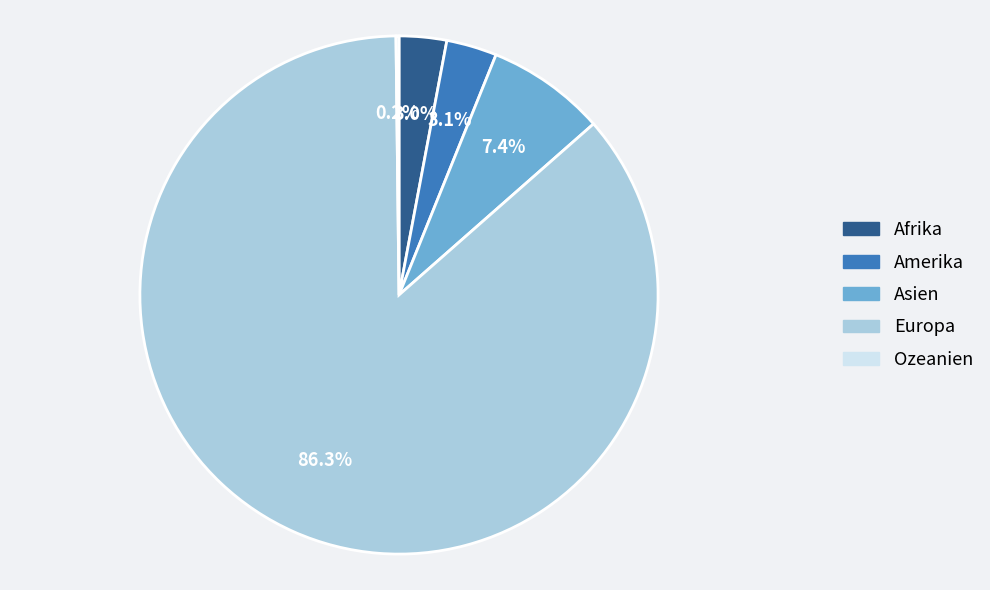

What percentage is NOT represented by Europa?

13.7%